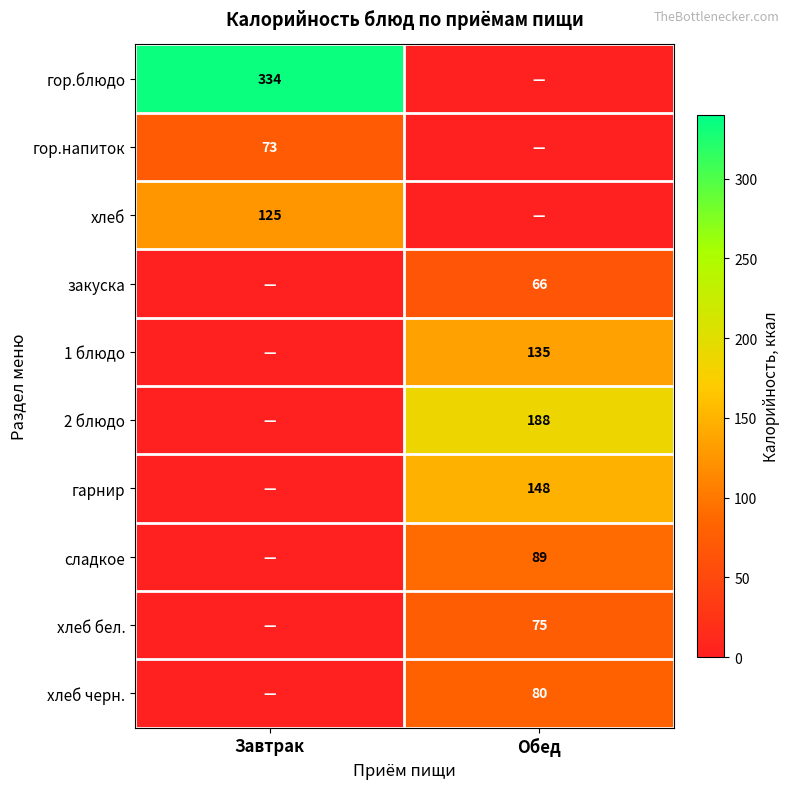

Is the value of гарнир at Обед greater than the value of 2 блюдо at Обед?

No